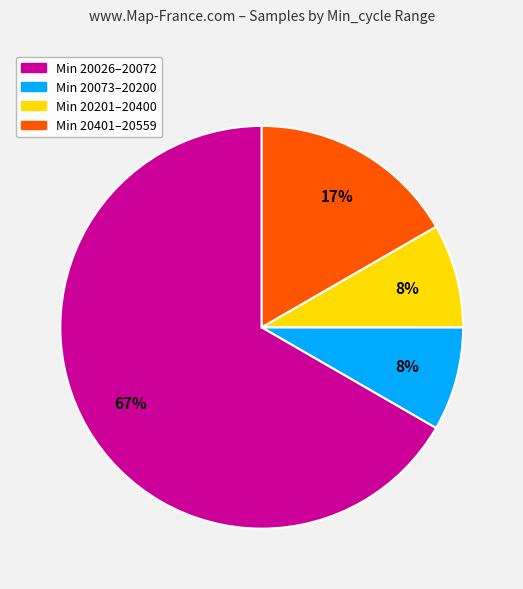

Does any single category account for the majority?

Yes